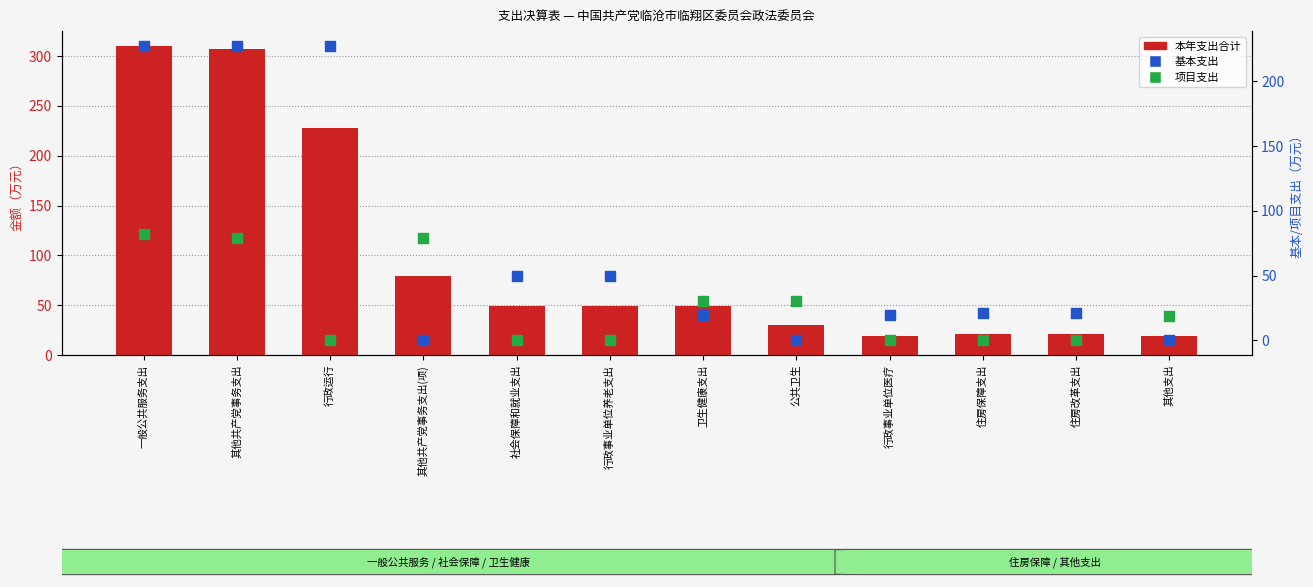

Which series reaches the maximum Y coordinate?

本年支出合计